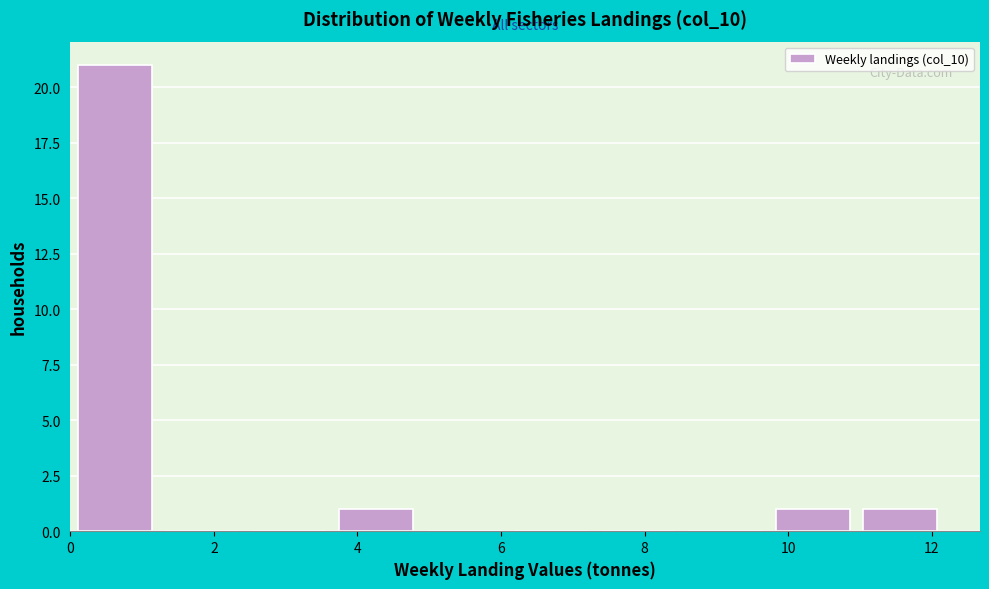

What is the height of the bar covering 3.6 to 4.8 on the x-axis? Neither the bar edges nor the heights are printed on the chart, so give them approximately, as read against the axes.

1